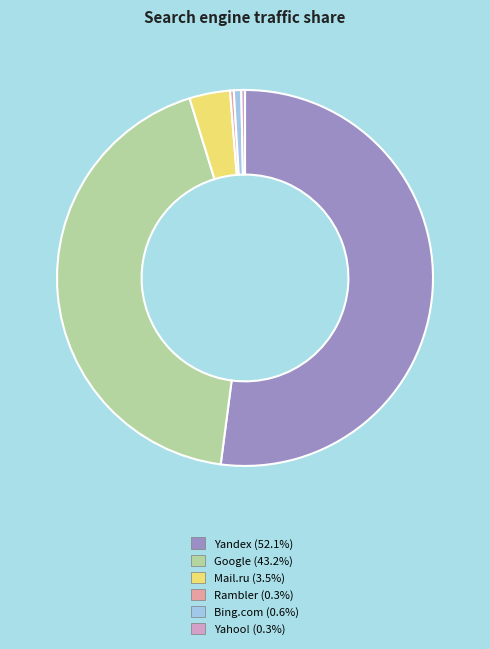

Combined, do Mail.ru (3.5%) and Rambler (0.3%) account for over 50%?

No